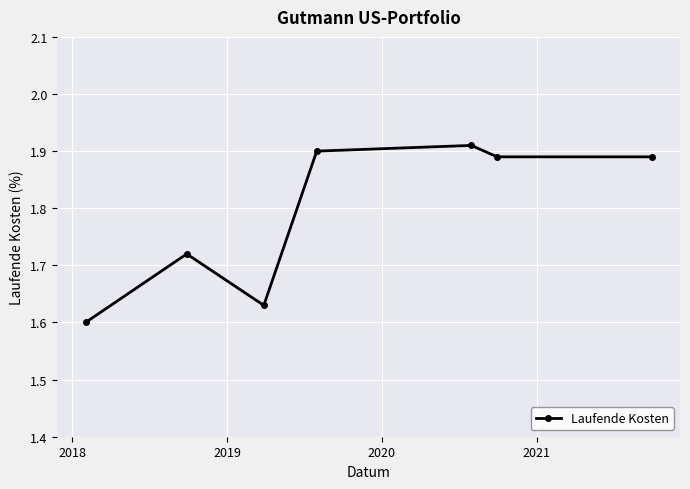

What is the difference between the second highest and minimum values?

0.3